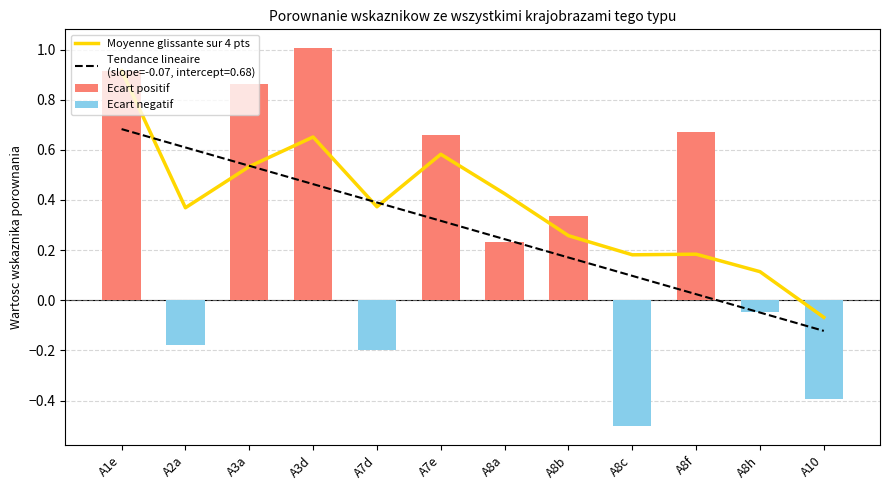

Reading right to left, list all the values displayed in this chart.

Moyenne glissante sur 4 pts: -0.1	0.1	0.2	0.2	0.3	0.4	0.6	0.4	0.7	0.5	0.4	0.9
Ecart positif: 0.0	0.0	0.7	0.0	0.3	0.2	0.7	0.0	1.0	0.9	0.0	0.9
Ecart negatif: -0.4	-0.0	0.0	-0.5	0.0	0.0	0.0	-0.2	0.0	0.0	-0.2	0.0